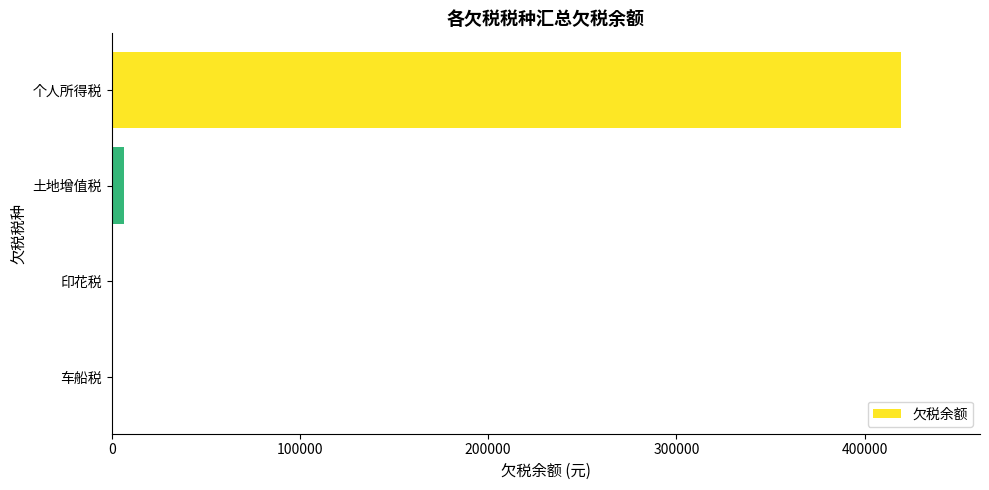

The value at 个人所得税 is 419334.8. True or false?

True